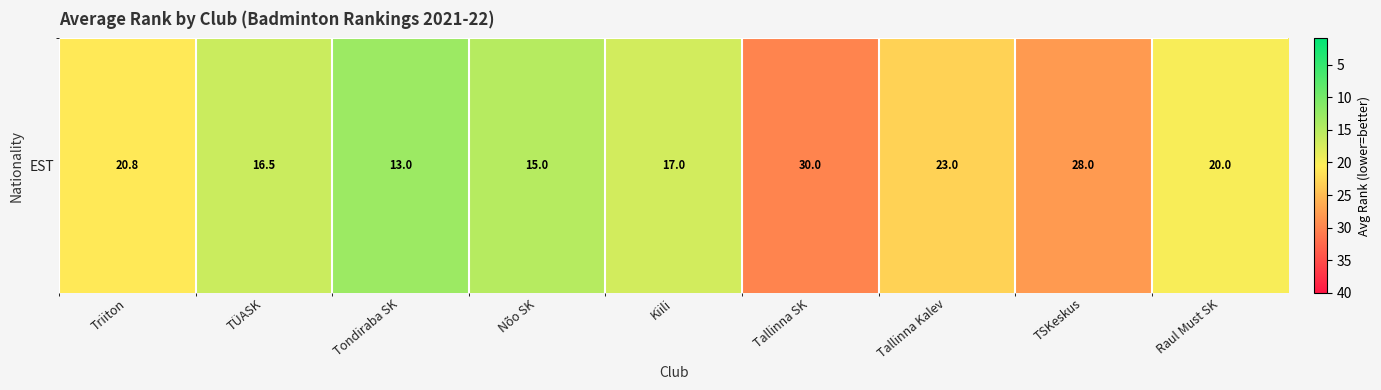

Is it true that the value at Tallinna Kalev is 23.0?

True